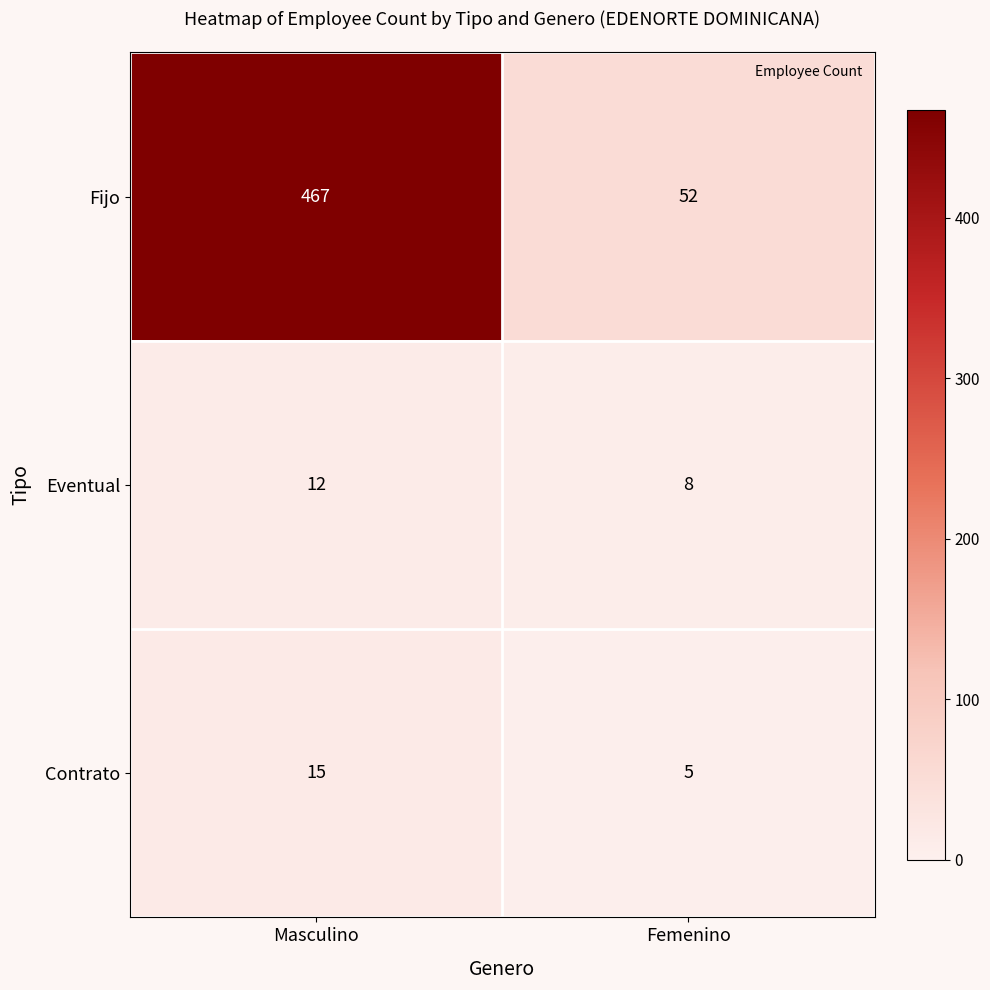

What is the sum of all Eventual values?

20